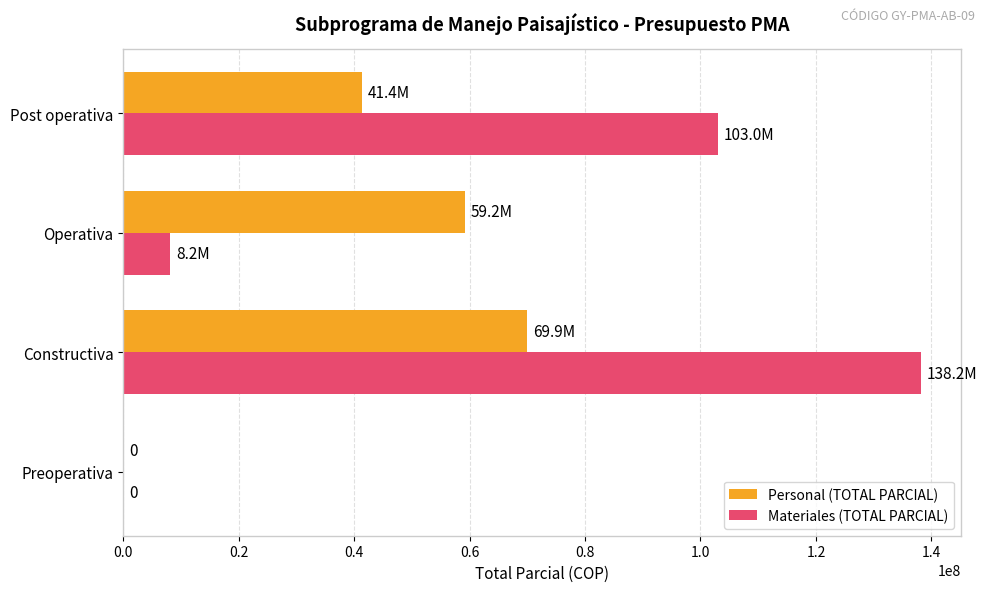

Which series changed the most between Preoperativa and Operativa?

Personal (TOTAL PARCIAL)